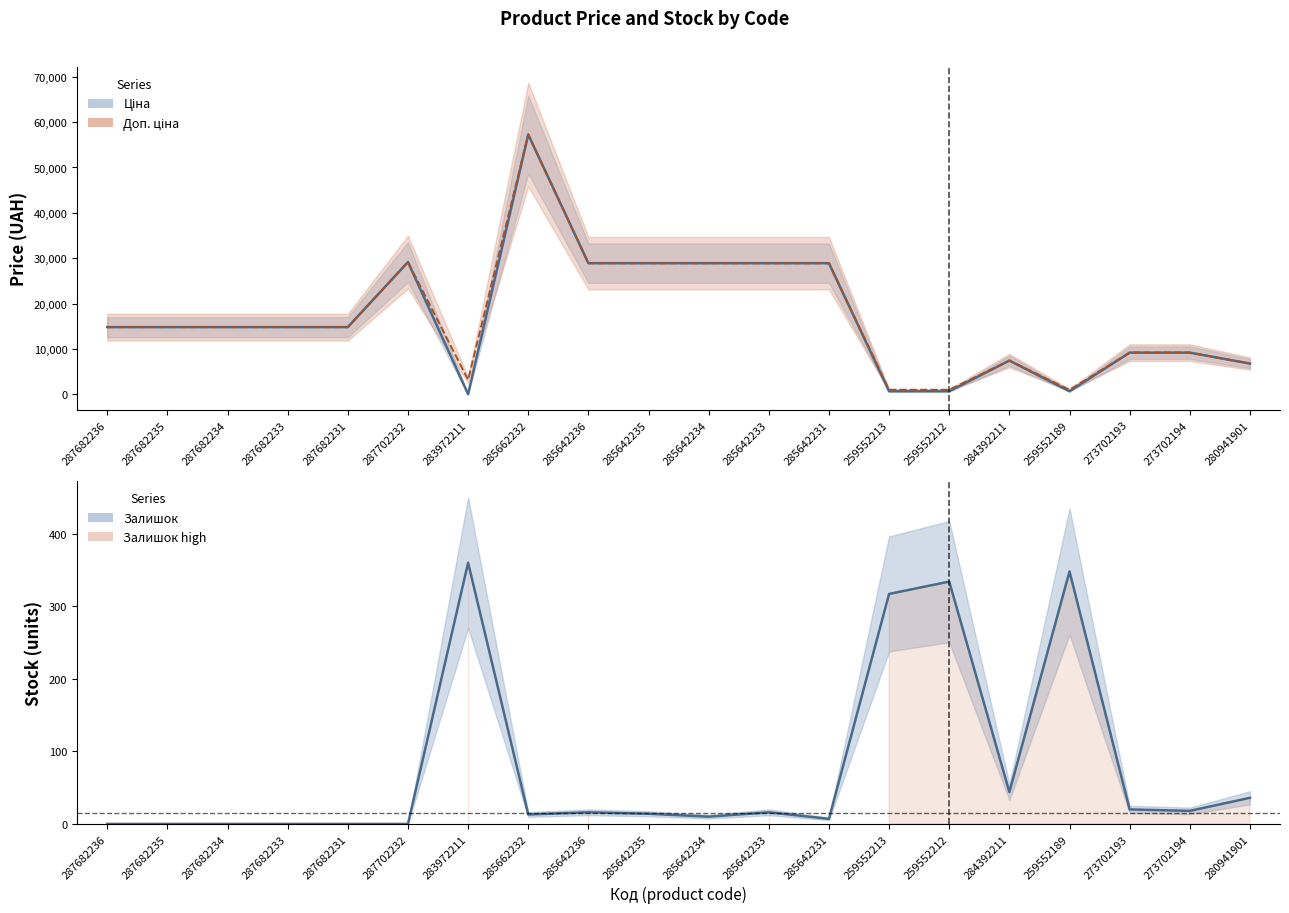

True or false: Ціна and Залишок cross at least once.

True